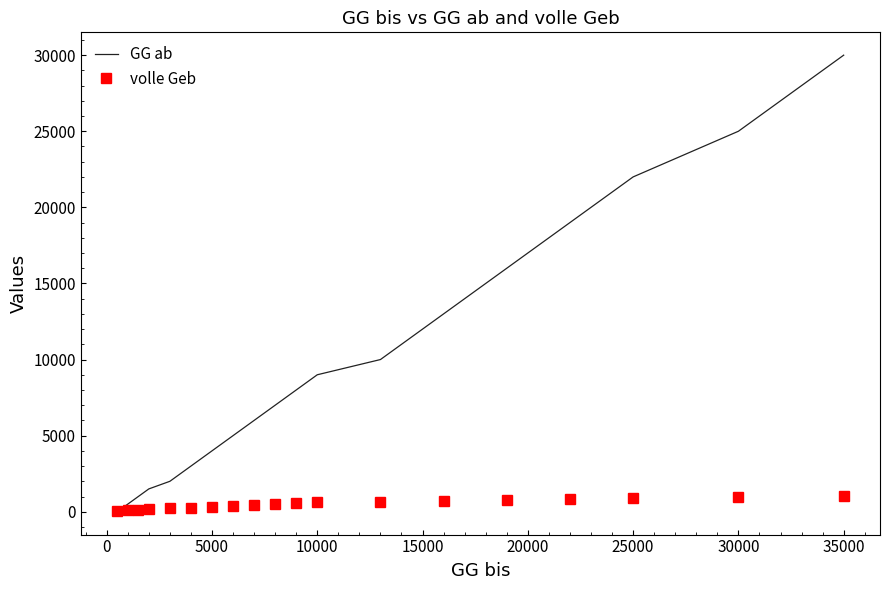

Which series has the largest total across all categories?

GG ab